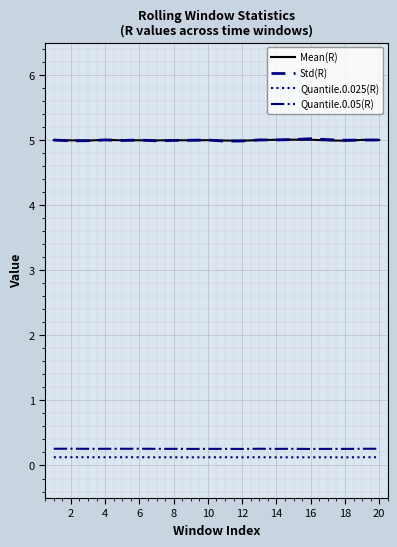

True or false: Quantile.0.05(R) and Std(R) intersect in this chart.

False